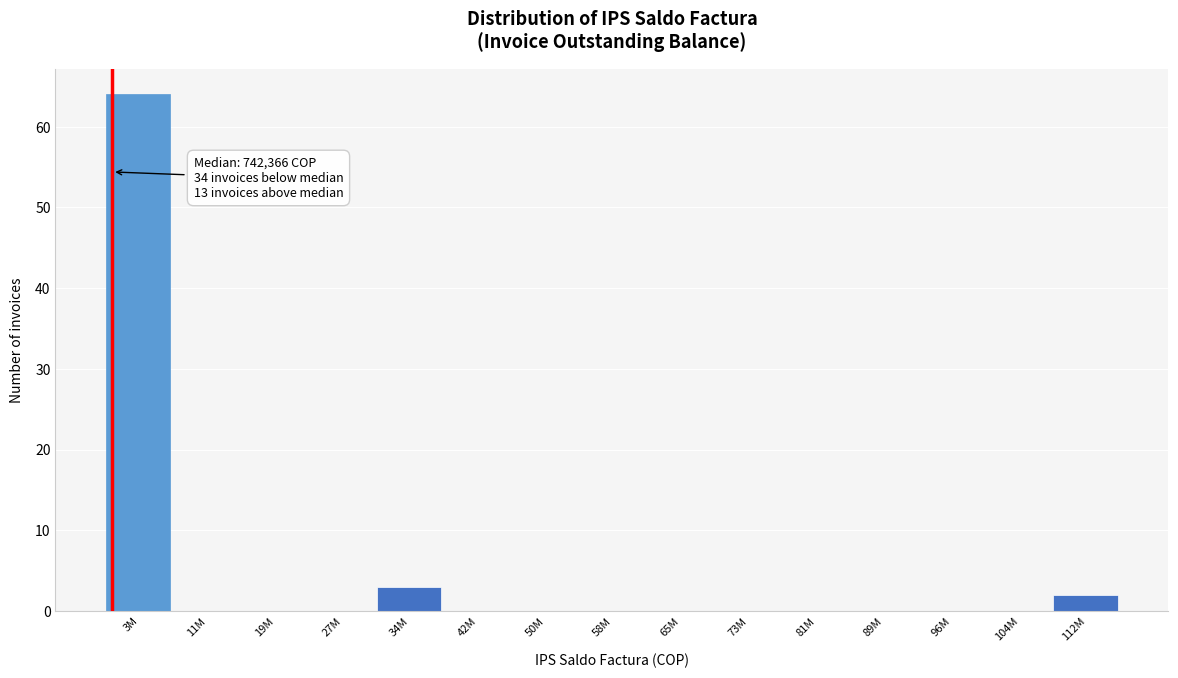

Reading right to left, list all the values displayed in this chart.

112M=2	104M=0	96M=0	89M=0	81M=0	73M=0	65M=0	58M=0	50M=0	42M=0	34M=3	27M=0	19M=0	11M=0	3M=64